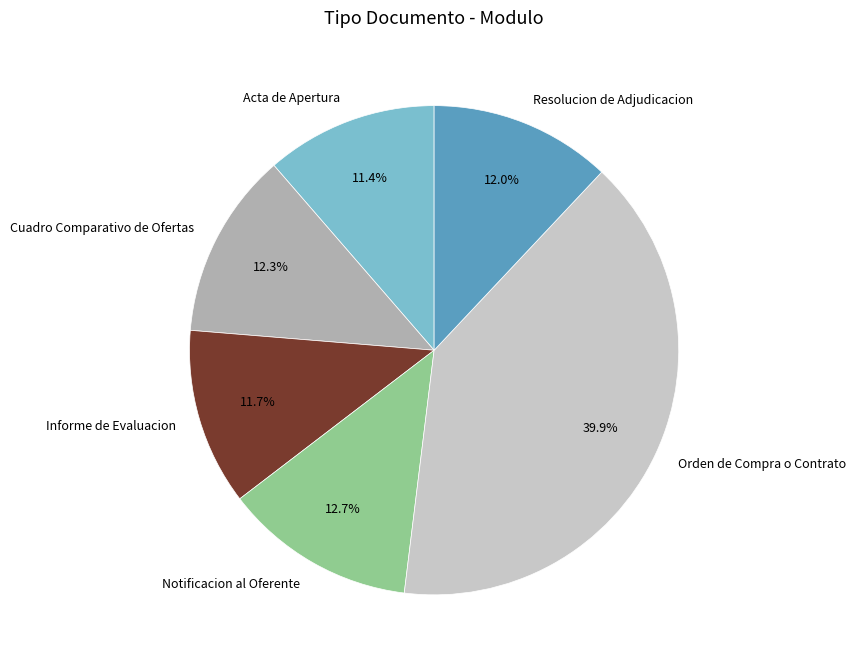

What is the largest slice in the pie chart?

Orden de Compra o Contrato